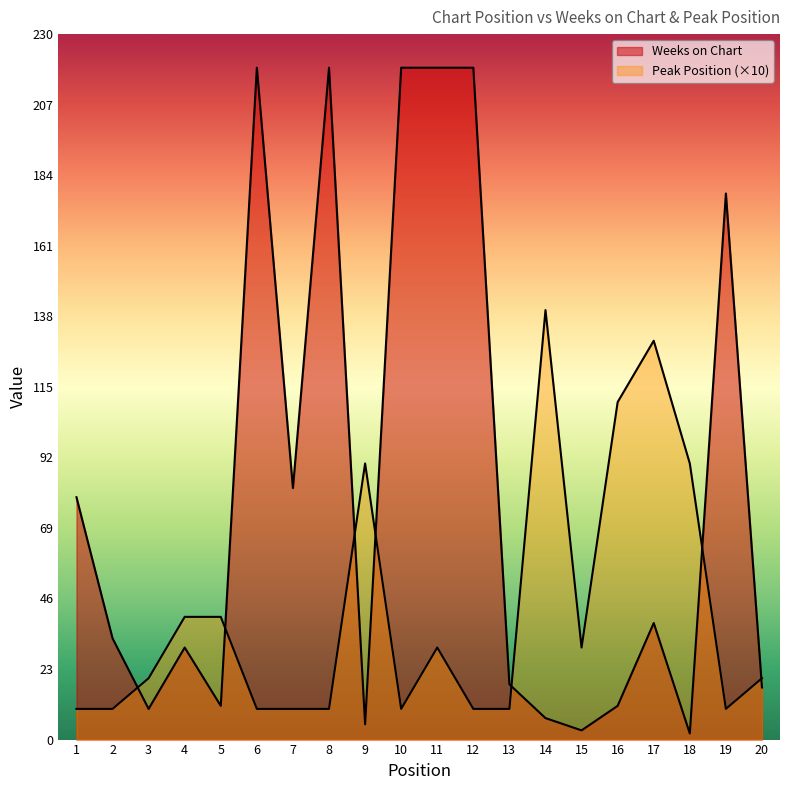

Reading right to left, extract all data points from this chart.

Weeks on Chart: 20=17	19=178	18=2	17=38	16=11	15=3	14=7	13=18	12=219	11=219	10=219	9=5	8=219	7=82	6=219	5=11	4=30	3=10	2=33	1=79
Peak Position: 20=20	19=10	18=90	17=130	16=110	15=30	14=140	13=10	12=10	11=30	10=10	9=90	8=10	7=10	6=10	5=40	4=40	3=20	2=10	1=10